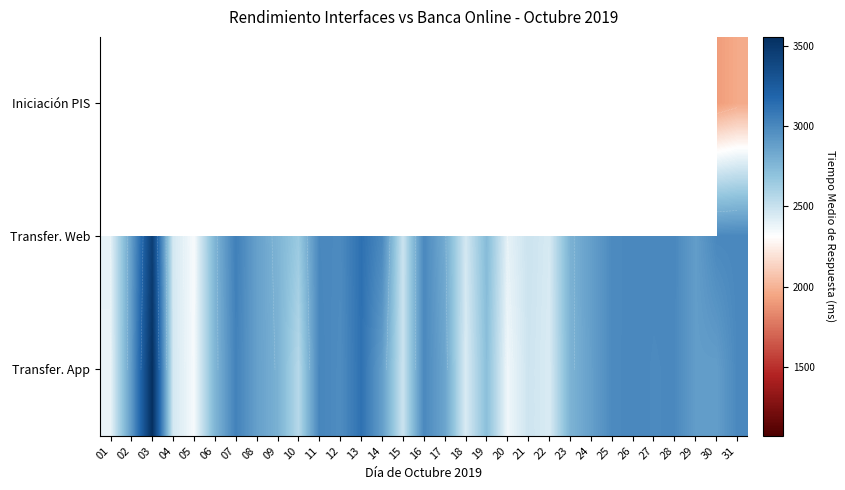

True or false: Transfer. App has a value of 2879.0 at 24.

True